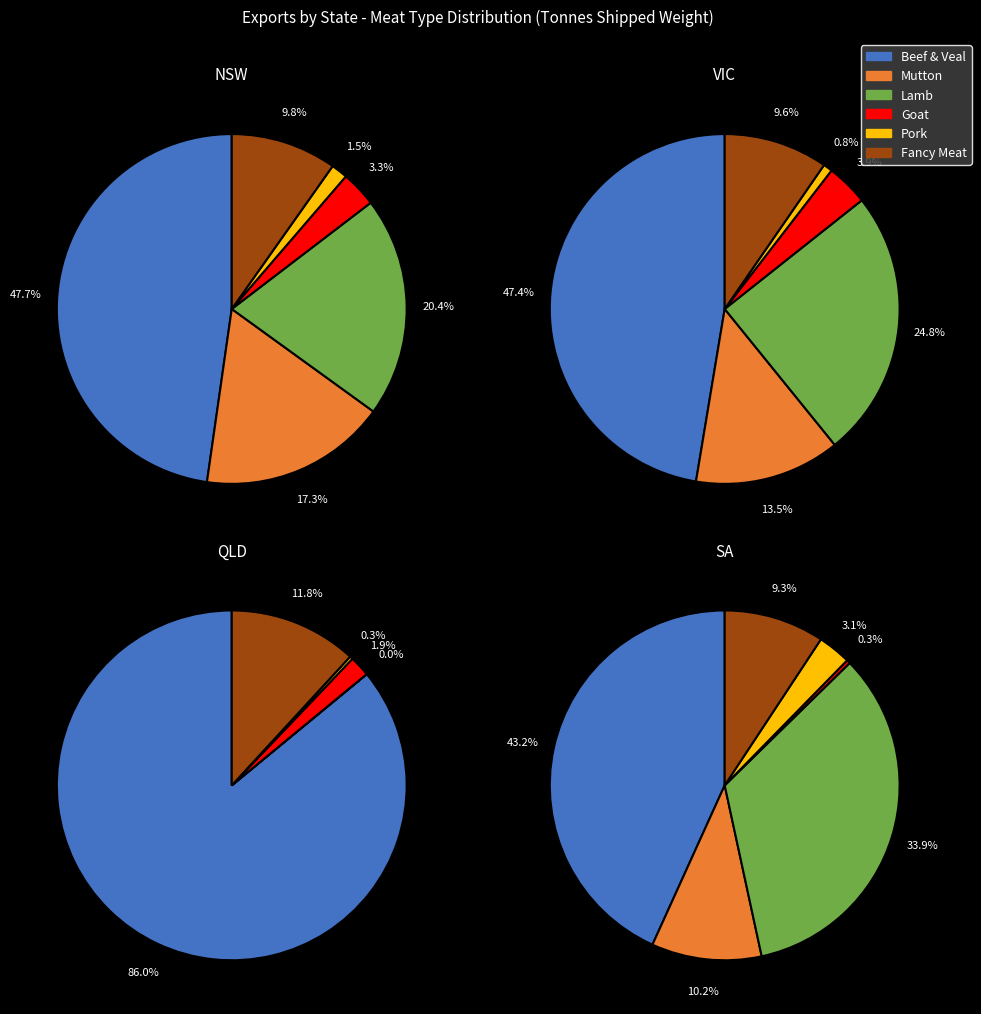

How much of the chart is everything except Mutton?

82.7%